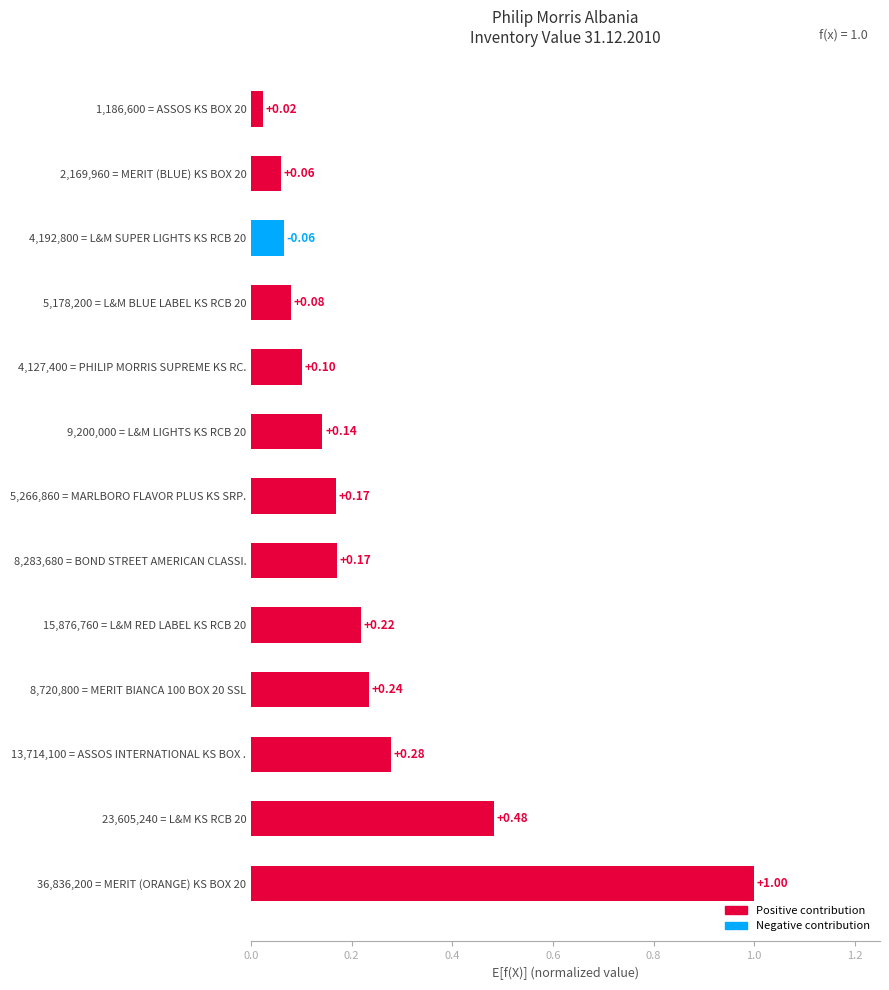

What is the change in value from 13,714,100 = ASSOS INTERNATIONAL KS BOX . to 1,186,600 = ASSOS KS BOX 20?

-0.3